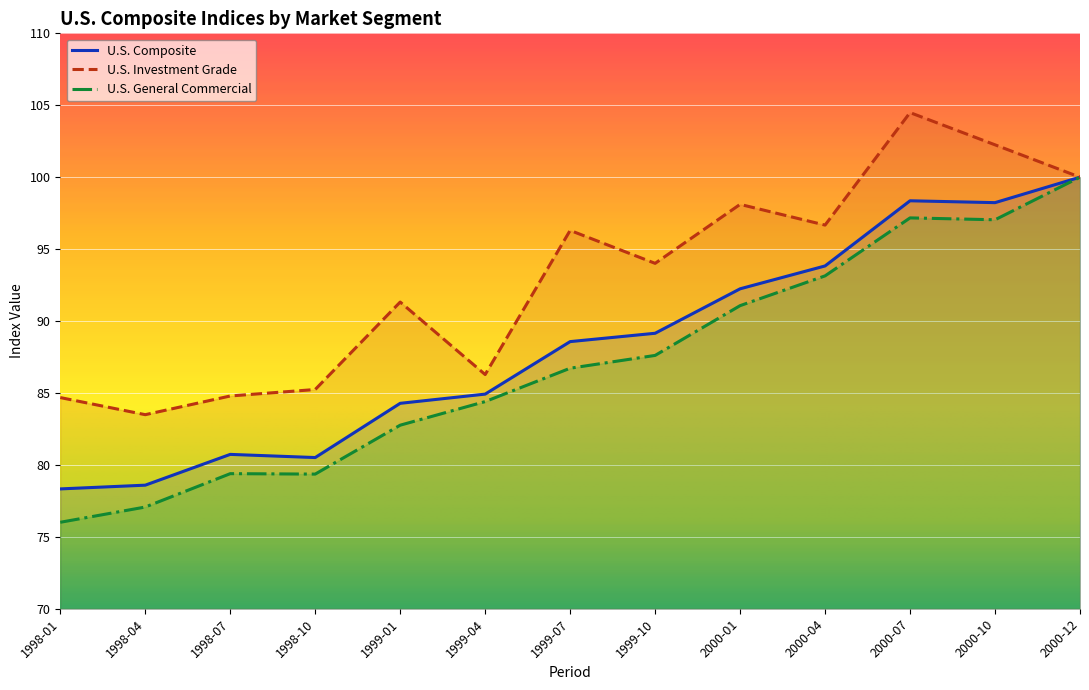

What position from the right is 2000-12?

1